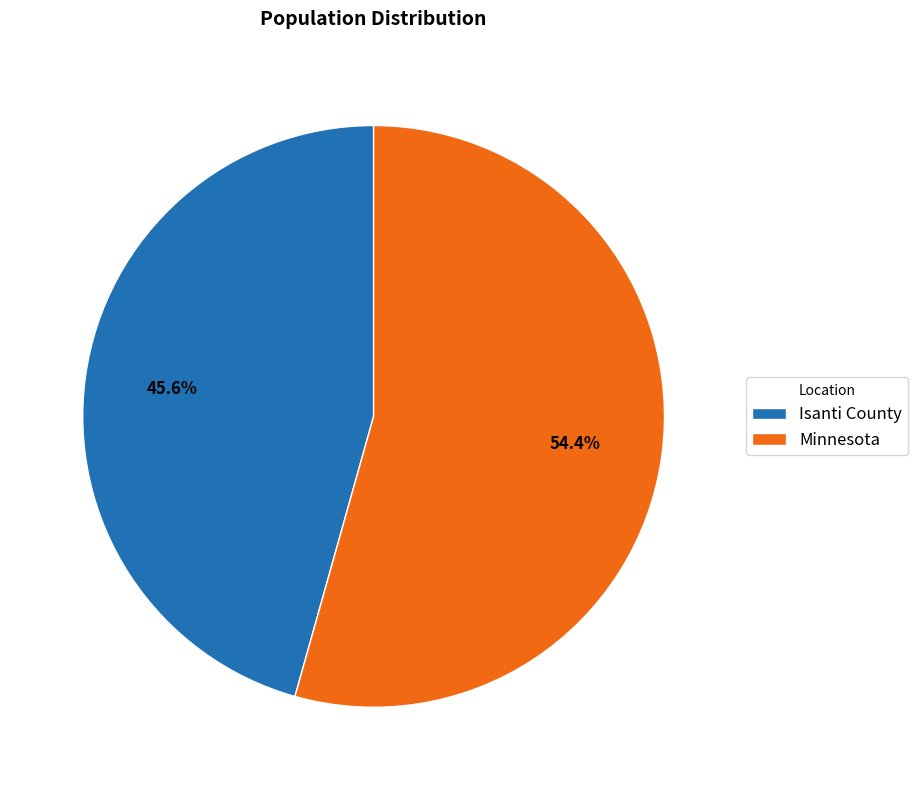

Which has a higher value, Minnesota or Isanti County?

Minnesota